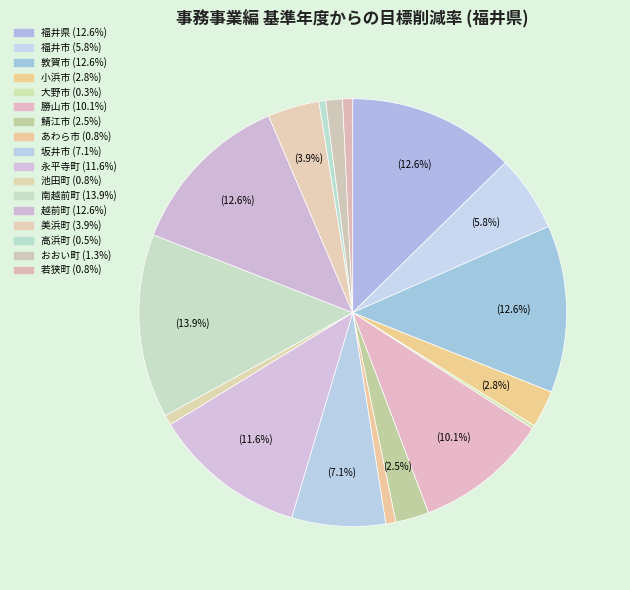

Rank the categories by value from highest to lowest.

南越前町, 福井県, 敦賀市, 越前町, 永平寺町, 勝山市, 坂井市, 福井市, 美浜町, 小浜市, 鯖江市, おおい町, あわら市, 池田町, 若狭町, 高浜町, 大野市